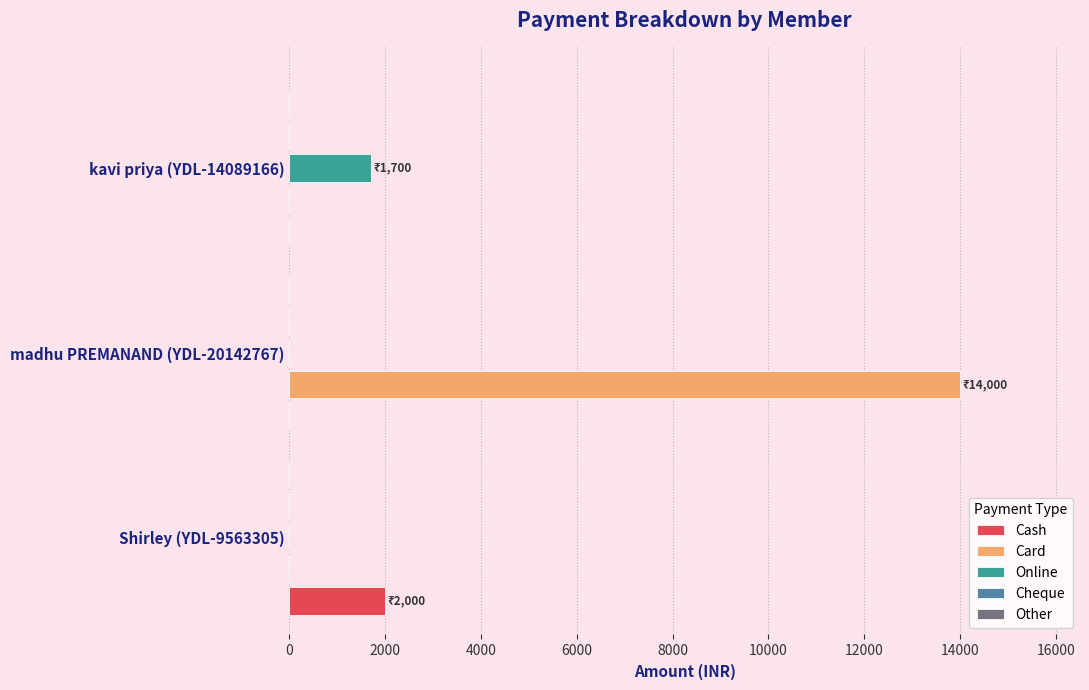

How many data points does each series have?

3